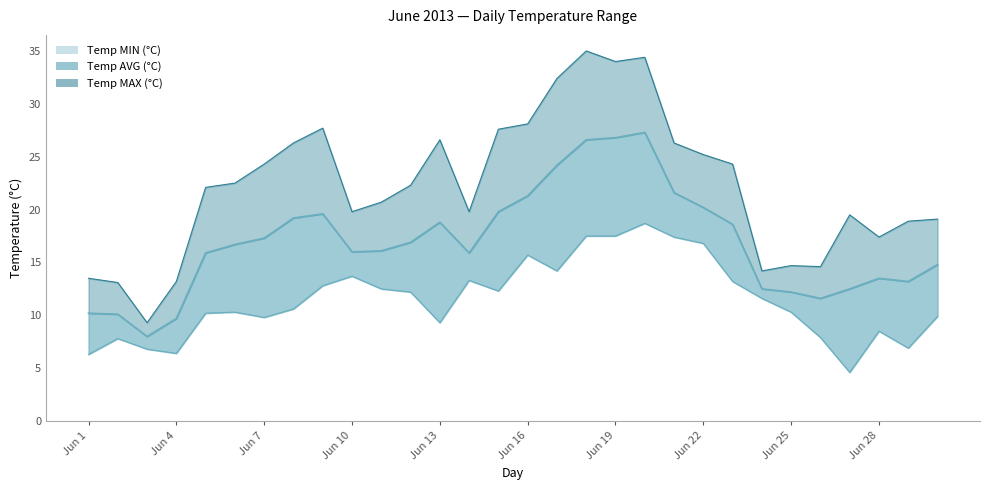

Reading left to right, extract all data points from this chart.

Temp AVG (°C): Jun 1=10.2	Jun 2=10.1	Jun 3=8.0	Jun 4=9.7	Jun 5=15.9	Jun 6=16.7	Jun 7=17.3	Jun 8=19.2	Jun 9=19.6	Jun 10=16.0	Jun 11=16.1	Jun 12=16.9	Jun 13=18.8	Jun 14=15.9	Jun 15=19.8	Jun 16=21.3	Jun 17=24.2	Jun 18=26.6	Jun 19=26.8	Jun 20=27.3	Jun 21=21.6	Jun 22=20.2	Jun 23=18.6	Jun 24=12.5	Jun 25=12.2	Jun 26=11.6	Jun 27=12.5	Jun 28=13.5	Jun 29=13.2	Jun 30=14.8
Temp MIN (°C): Jun 1=6.3	Jun 2=7.8	Jun 3=6.8	Jun 4=6.4	Jun 5=10.2	Jun 6=10.3	Jun 7=9.8	Jun 8=10.6	Jun 9=12.8	Jun 10=13.7	Jun 11=12.5	Jun 12=12.2	Jun 13=9.3	Jun 14=13.3	Jun 15=12.3	Jun 16=15.7	Jun 17=14.2	Jun 18=17.5	Jun 19=17.5	Jun 20=18.7	Jun 21=17.4	Jun 22=16.8	Jun 23=13.2	Jun 24=11.6	Jun 25=10.3	Jun 26=7.9	Jun 27=4.6	Jun 28=8.5	Jun 29=6.9	Jun 30=9.9
Temp MAX (°C): Jun 1=13.5	Jun 2=13.1	Jun 3=9.3	Jun 4=13.2	Jun 5=22.1	Jun 6=22.5	Jun 7=24.3	Jun 8=26.3	Jun 9=27.7	Jun 10=19.8	Jun 11=20.7	Jun 12=22.3	Jun 13=26.6	Jun 14=19.8	Jun 15=27.6	Jun 16=28.1	Jun 17=32.4	Jun 18=35.0	Jun 19=34.0	Jun 20=34.4	Jun 21=26.3	Jun 22=25.2	Jun 23=24.3	Jun 24=14.2	Jun 25=14.7	Jun 26=14.6	Jun 27=19.5	Jun 28=17.4	Jun 29=18.9	Jun 30=19.1